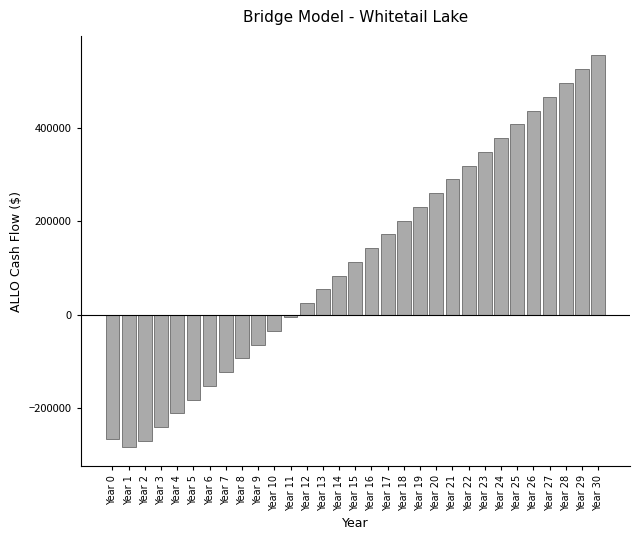

What is the change in value from Year 6 to Year 18?

+354240.0